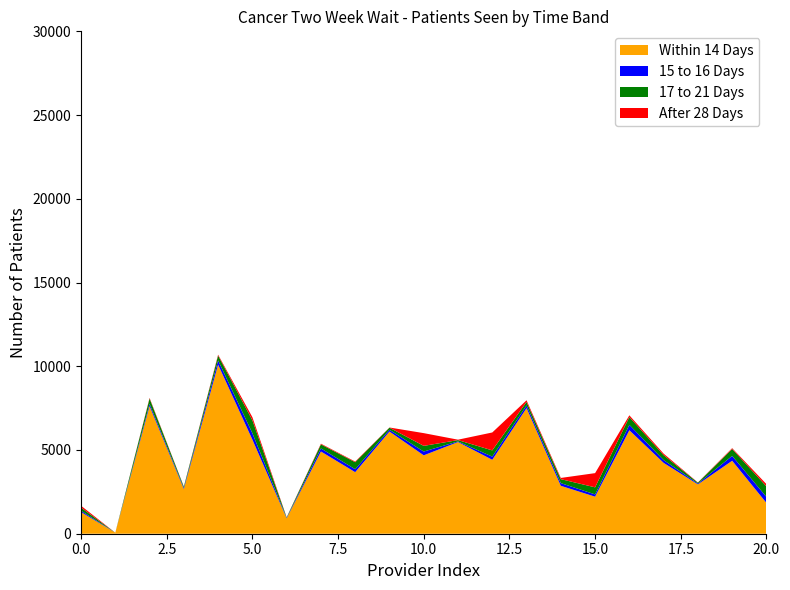

Reading left to right, extract all data points from this chart.

Within 14 Days: AIREDALE=1294	ASHFORD=63	BARKING=7619	BARNSLEY=2671	BARTS=10098	BEDFORDSHIRE=5620	BIRMINGHAM=920	BLACKPOOL=4910	BOLTON=3676	BRADFORD=6101	BUCKINGHAMSHIRE=4681	CALDERDALE=5475	CAMBRIDGE=4415	CHELSEA=7500	CHESTERFIELD=2861	COUNTESS OF CHESTER=2213	COUNTY DURHAM=6179	CROYDON=4230	DARTFORD=2946	DONCASTER=4357	DORSET=1840
15 to 16 Days: AIREDALE=82	ASHFORD=0	BARKING=133	BARNSLEY=63	BARTS=250	BEDFORDSHIRE=386	BIRMINGHAM=28	BLACKPOOL=183	BOLTON=176	BRADFORD=107	BUCKINGHAMSHIRE=226	CALDERDALE=37	CAMBRIDGE=189	CHELSEA=159	CHESTERFIELD=161	COUNTESS OF CHESTER=136	COUNTY DURHAM=322	CROYDON=168	DARTFORD=50	DONCASTER=290	DORSET=357
17 to 21 Days: AIREDALE=183	ASHFORD=0	BARKING=320	BARNSLEY=72	BARTS=291	BEDFORDSHIRE=767	BIRMINGHAM=29	BLACKPOOL=243	BOLTON=419	BRADFORD=124	BUCKINGHAMSHIRE=339	CALDERDALE=79	CAMBRIDGE=372	CHELSEA=213	CHESTERFIELD=237	COUNTESS OF CHESTER=421	COUNTY DURHAM=465	CROYDON=294	DARTFORD=55	DONCASTER=412	DORSET=627
After 28 Days: AIREDALE=112	ASHFORD=0	BARKING=39	BARNSLEY=11	BARTS=51	BEDFORDSHIRE=187	BIRMINGHAM=7	BLACKPOOL=40	BOLTON=38	BRADFORD=11	BUCKINGHAMSHIRE=761	CALDERDALE=25	CAMBRIDGE=1070	CHELSEA=97	CHESTERFIELD=72	COUNTESS OF CHESTER=848	COUNTY DURHAM=105	CROYDON=90	DARTFORD=10	DONCASTER=50	DORSET=139